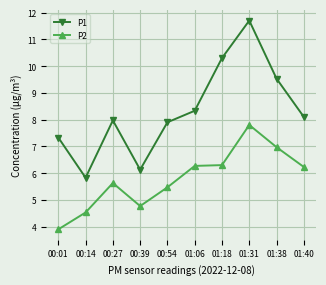

What is the minimum value for P2?

3.9